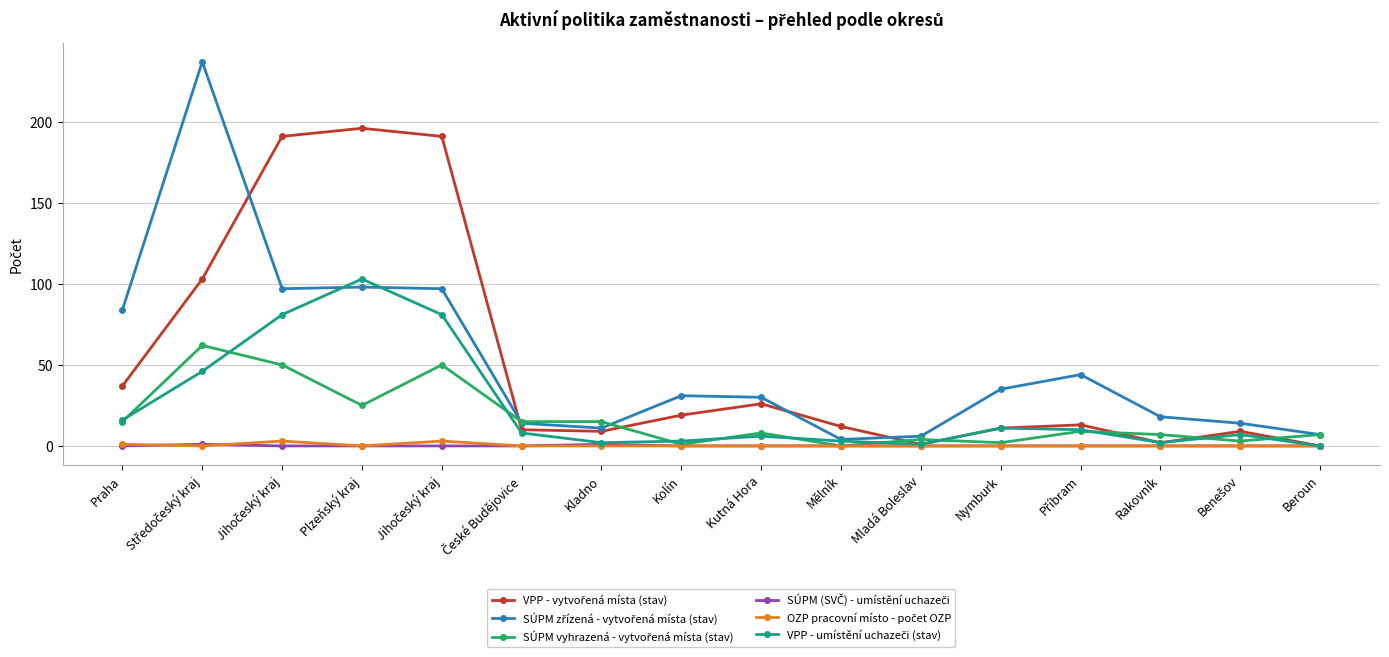

Count the number of categories in the chart.

16